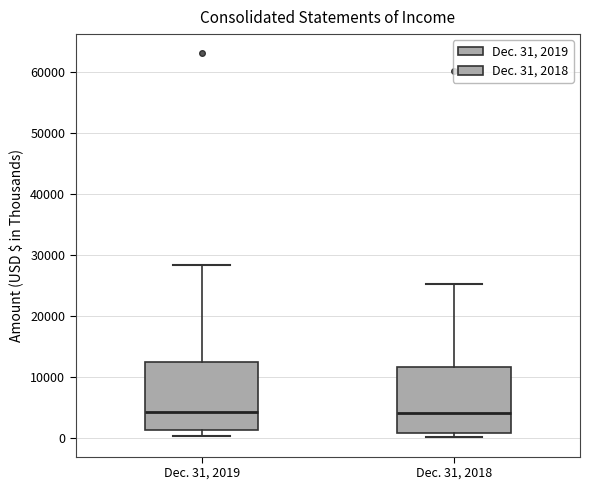

Reading left to right, transcribe this box plot: for each box, give where its median line is, the range the box spans, and where its two whiskers end, as read against the y-axis. The values are not printed on the chart, so give them approximately, as read against the axis.

Dec. 31, 2019: median 4000, box 1000 to 12000, whiskers 0 to 28000
Dec. 31, 2018: median 4000, box 1000 to 12000, whiskers 0 to 25000